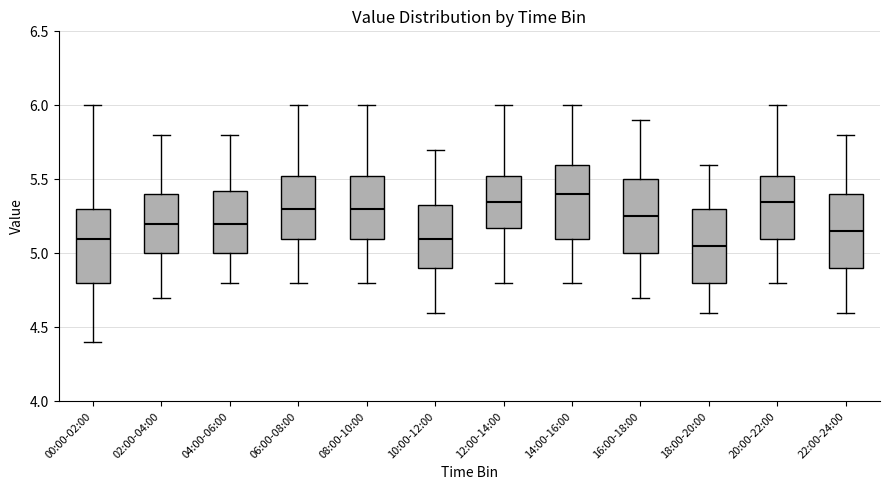

Reading left to right, read every box against the y-axis: the position of its median line, the range the box covers, and the ends of its whiskers. The values are not printed on the chart, so give them approximately, as read against the axis.

00:00-02:00: median 5.10, box 4.80 to 5.30, whiskers 4.40 to 6.00
02:00-04:00: median 5.20, box 5.00 to 5.40, whiskers 4.70 to 5.80
04:00-06:00: median 5.20, box 5.00 to 5.45, whiskers 4.80 to 5.80
06:00-08:00: median 5.30, box 5.10 to 5.55, whiskers 4.80 to 6.00
08:00-10:00: median 5.30, box 5.10 to 5.55, whiskers 4.80 to 6.00
10:00-12:00: median 5.10, box 4.90 to 5.35, whiskers 4.60 to 5.70
12:00-14:00: median 5.35, box 5.20 to 5.55, whiskers 4.80 to 6.00
14:00-16:00: median 5.40, box 5.10 to 5.60, whiskers 4.80 to 6.00
16:00-18:00: median 5.25, box 5.00 to 5.50, whiskers 4.70 to 5.90
18:00-20:00: median 5.05, box 4.80 to 5.30, whiskers 4.60 to 5.60
20:00-22:00: median 5.35, box 5.10 to 5.55, whiskers 4.80 to 6.00
22:00-24:00: median 5.15, box 4.90 to 5.40, whiskers 4.60 to 5.80